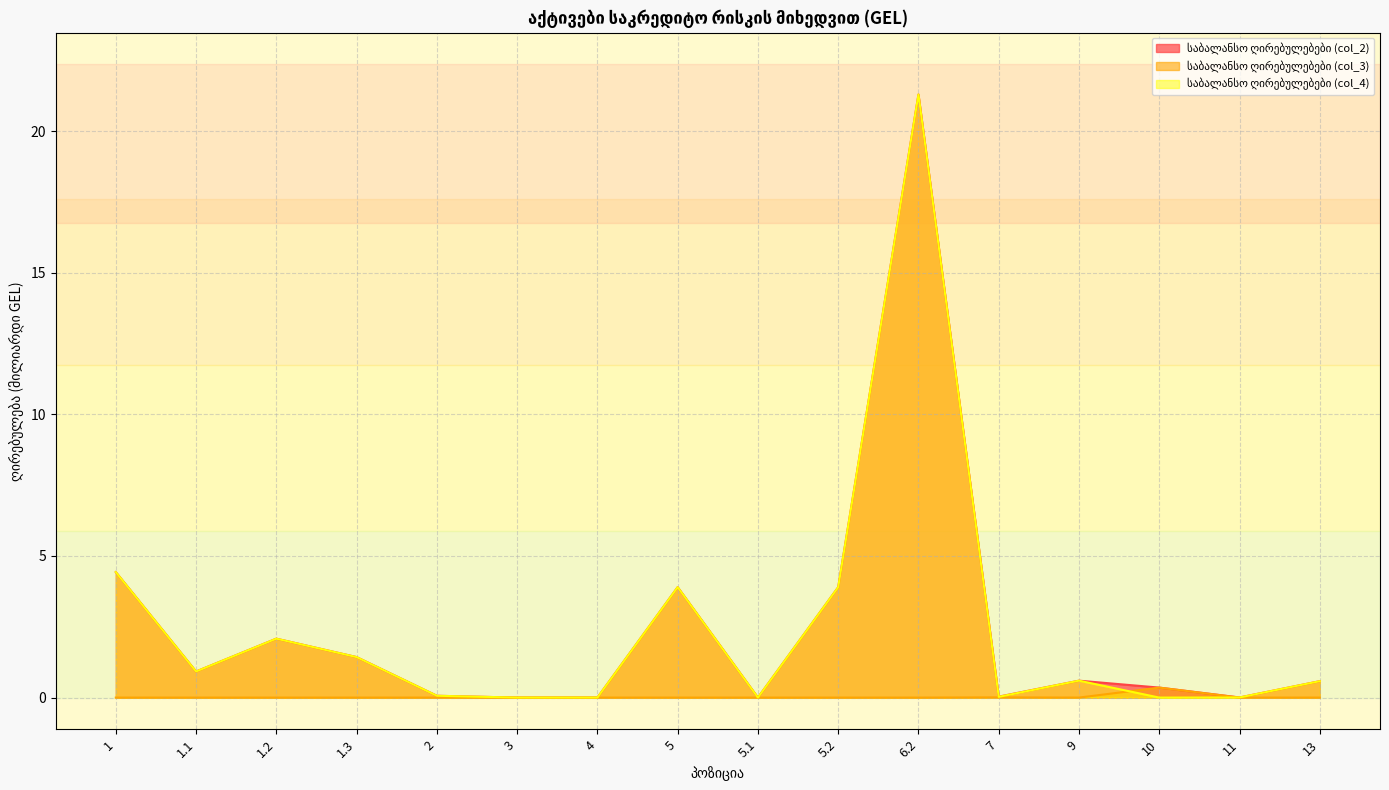

Between 2 and 5.2, which series saw the biggest shift?

საბალანსო ღირებულებები (col_2)